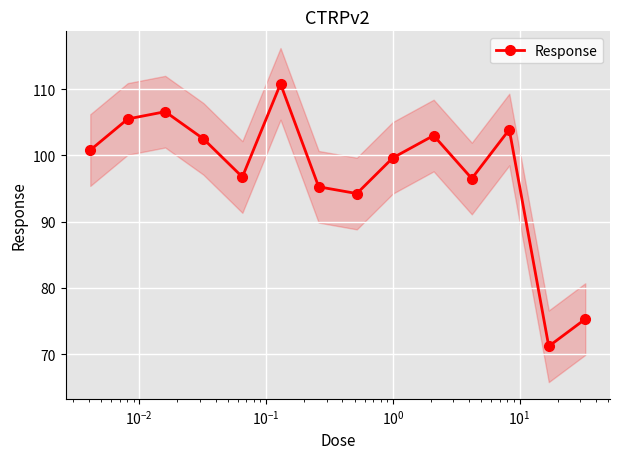

What is the average value?

97.3